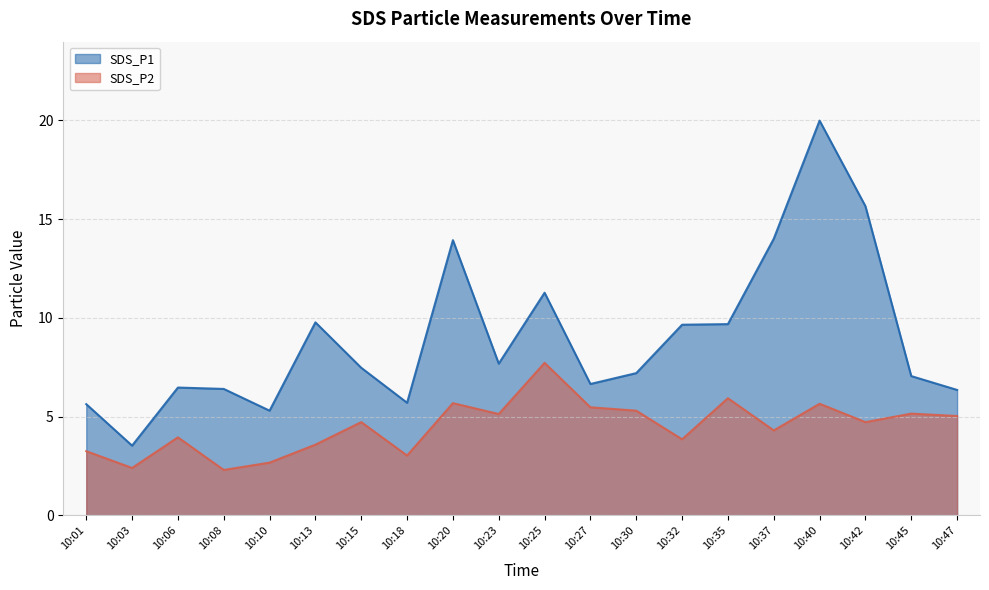

Is it true that SDS_P1 equals 9.7 at 10:35?

True